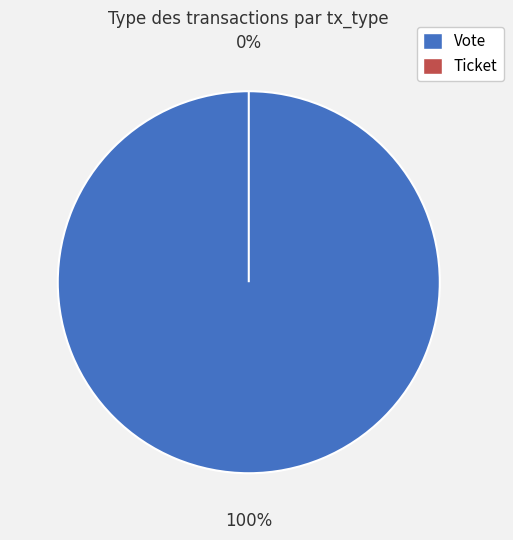

Which slice is the largest?

Vote